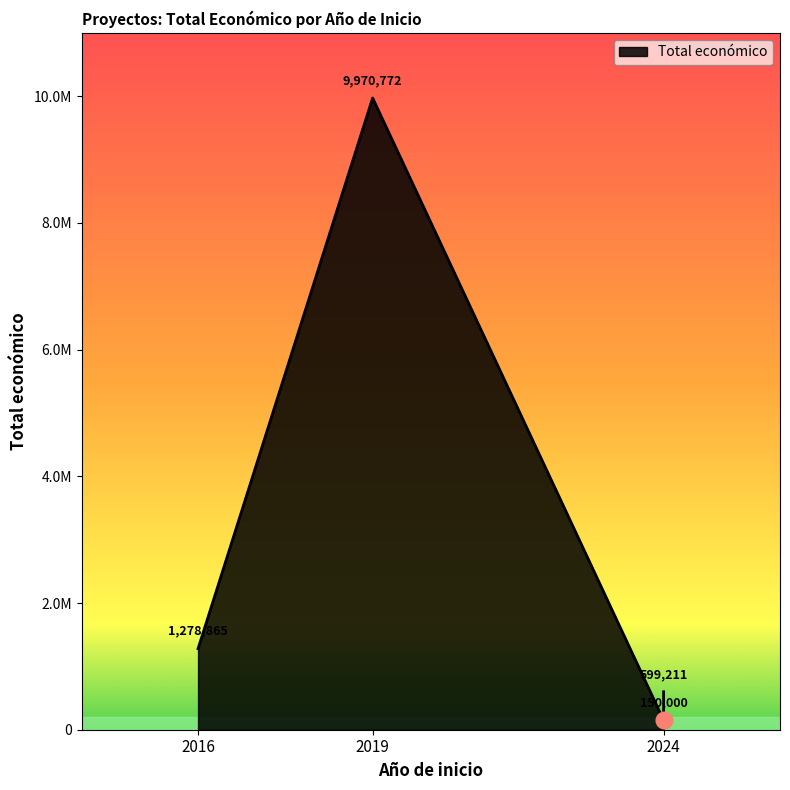

Is it true that the value at 2016 is 2245008?

False